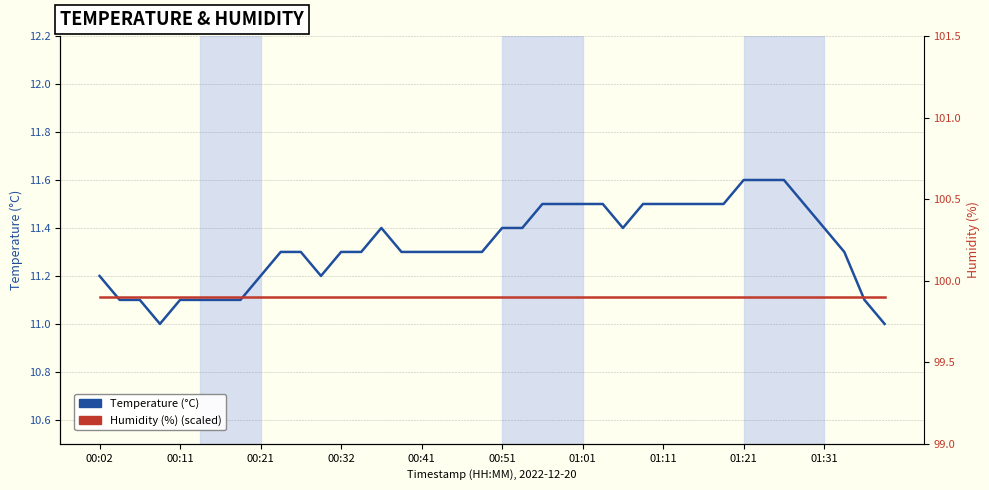

In Temperature (°C), how many points are higher than both neighbors (excluding endpoints)?

1